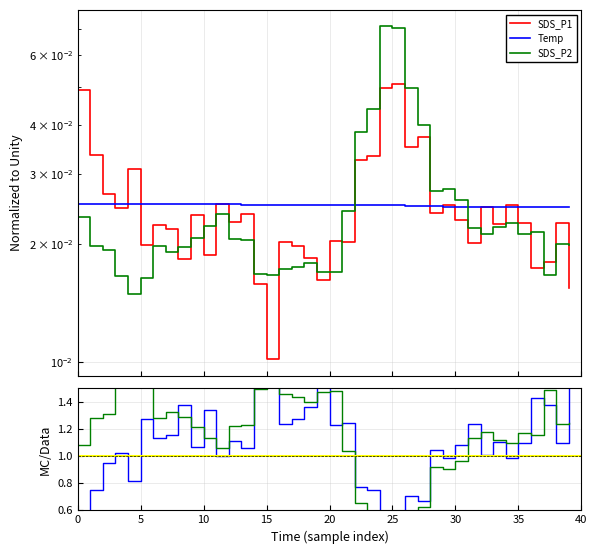

Rank the series at 5 from highest to lowest value.

Temp, SDS_P1, SDS_P2